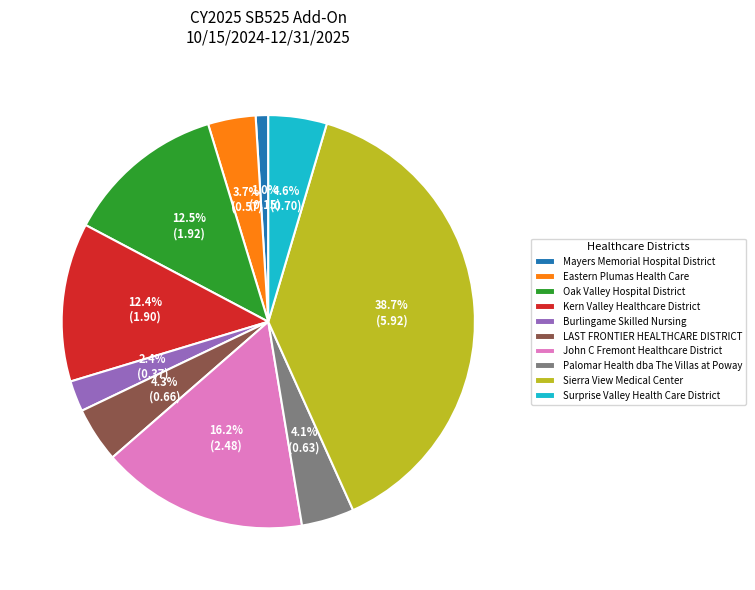

Which has a higher value, Eastern Plumas Health Care or John C Fremont Healthcare District?

John C Fremont Healthcare District